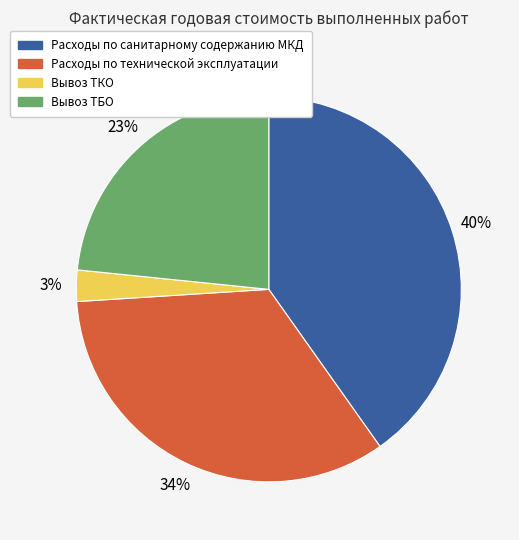

Is it true that Расходы по технической эксплуатации is 34% of the pie?

True